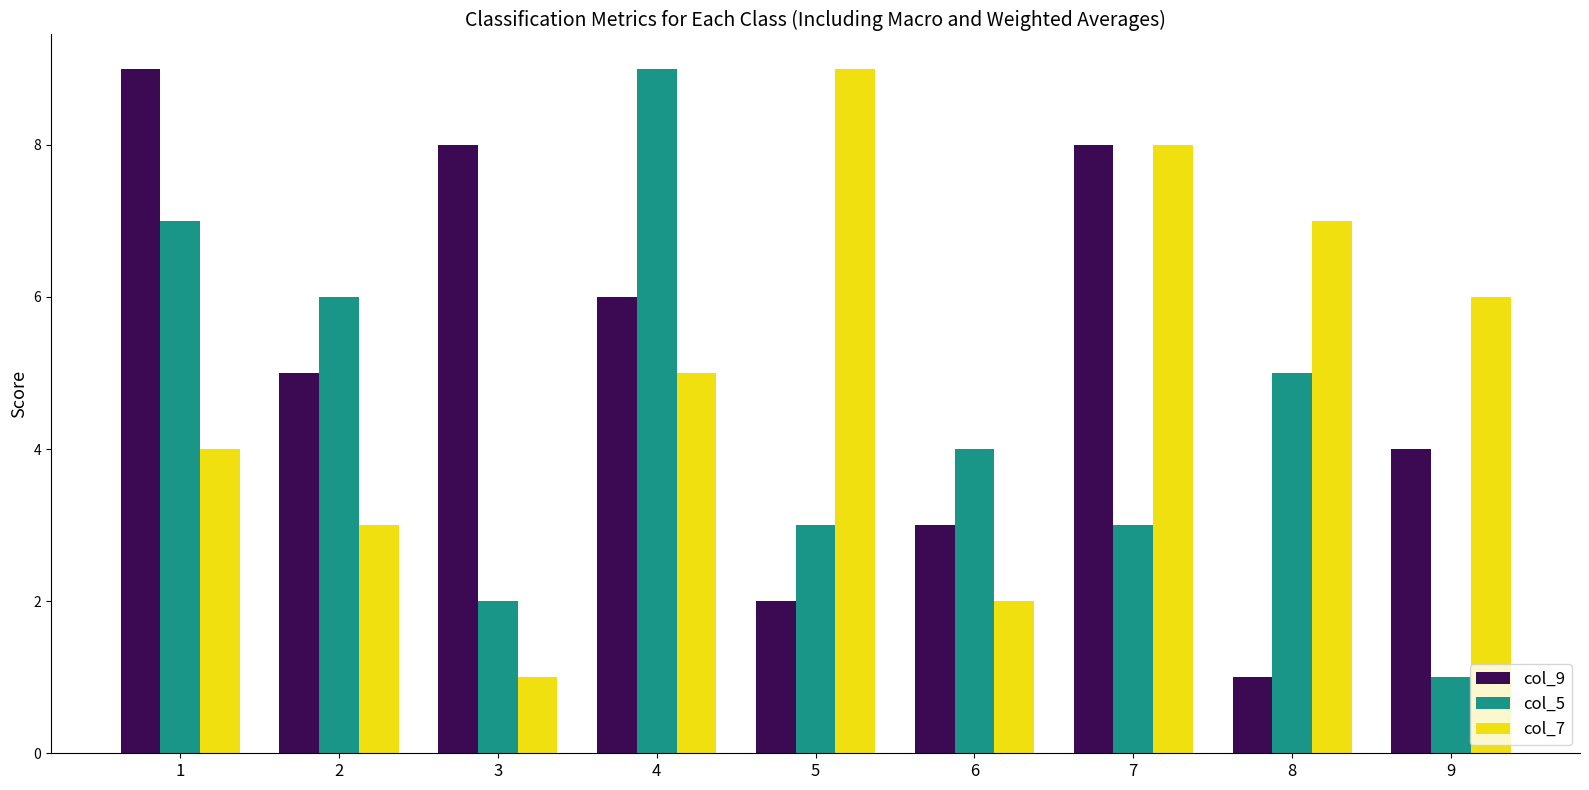

Which category has the lowest value in the col_7 series?

3